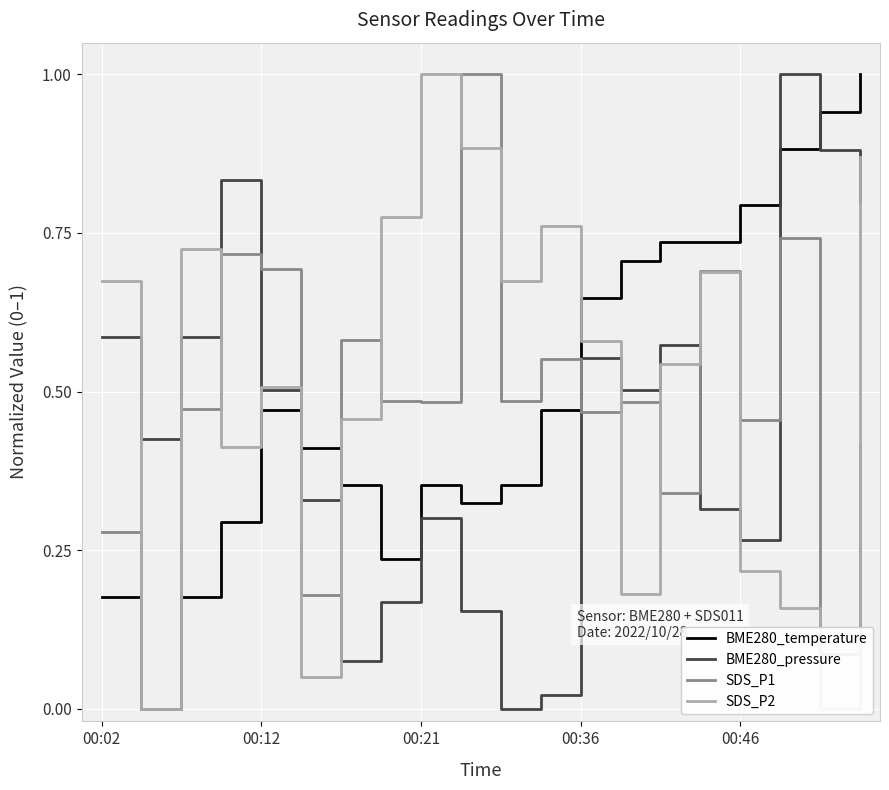

After their last crossing, which series has the higher values: BME280_pressure or SDS_P1?

BME280_pressure